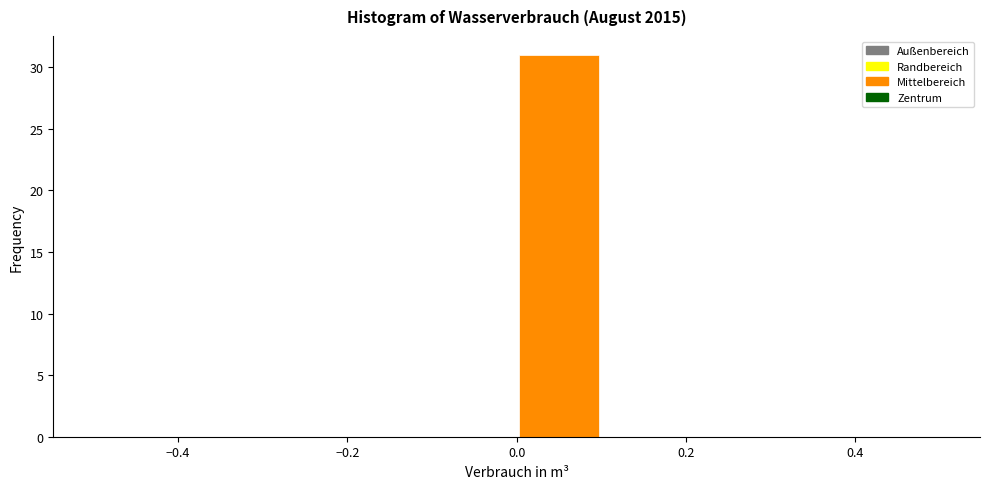

How tall is the bar that spans 0.0 to 0.1 on the x-axis? The values are not printed on the chart, so give them approximately, as read against the axis.

31